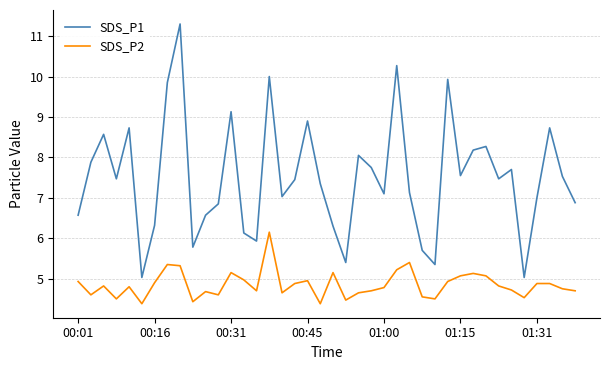

What is the minimum value for SDS_P1?

5.0